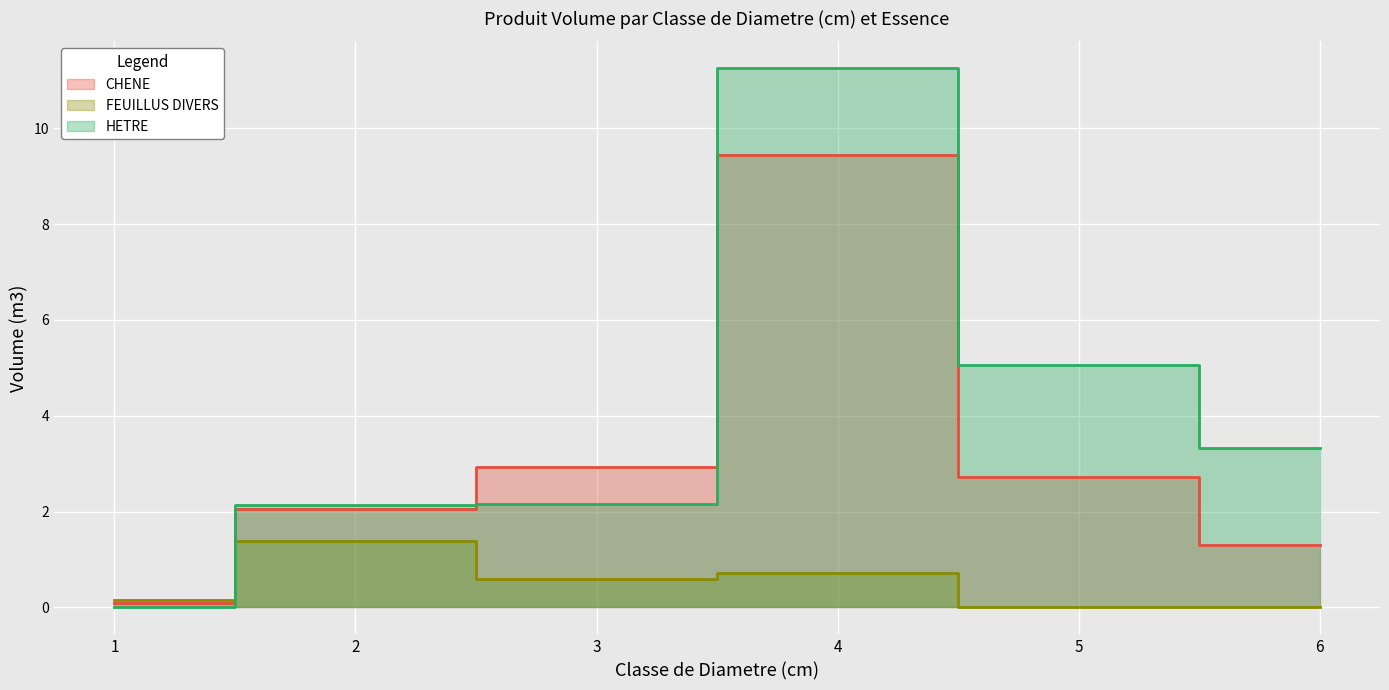

What is the maximum value shown in the chart?

11.3